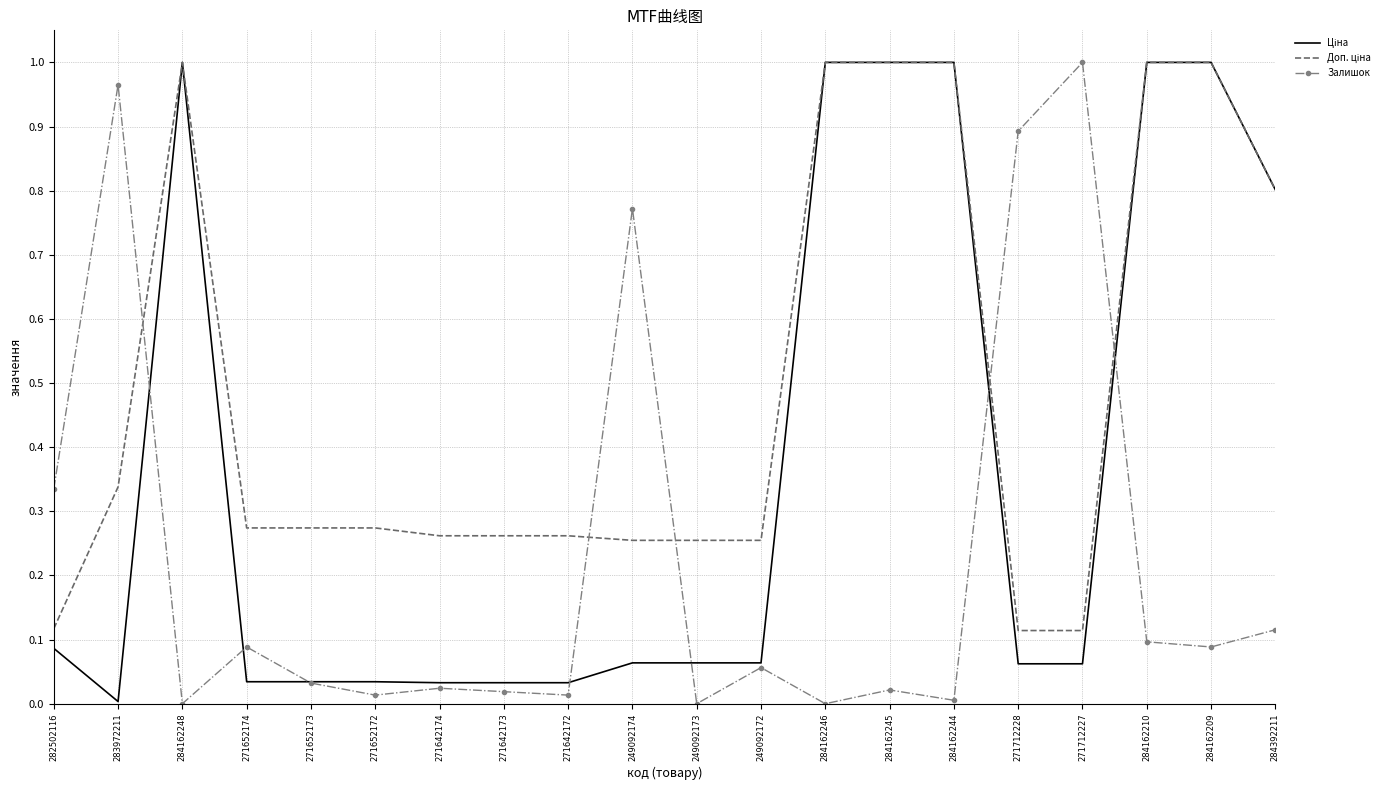

The Залишок series shows 0.1 at 271652174. True or false?

True